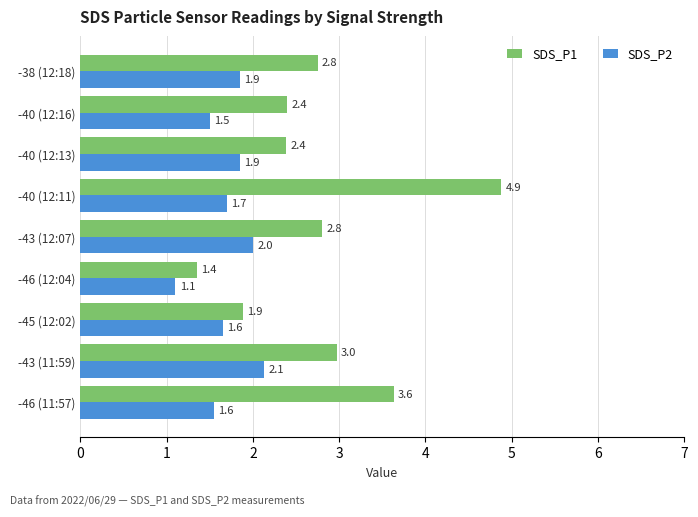

The value of SDS_P2 at -46 (11:57) is 1.6. True or false?

True